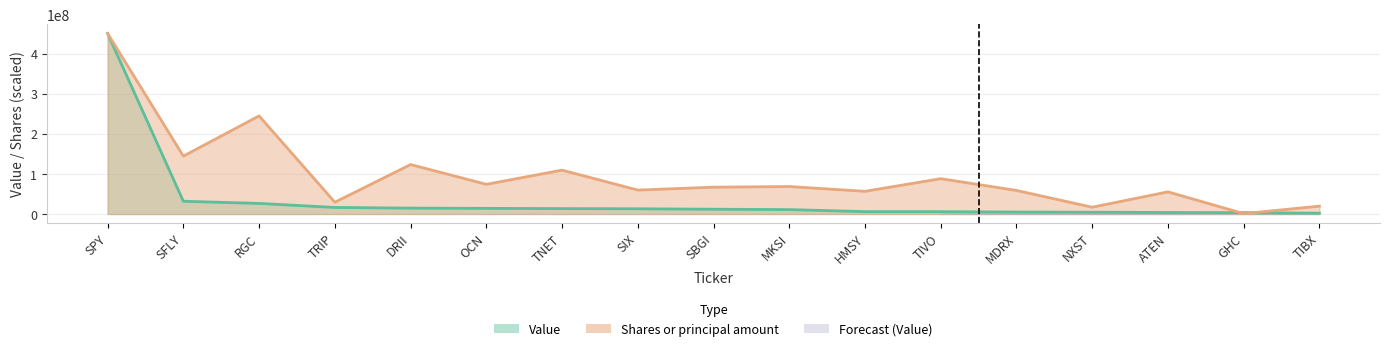

After their last crossing, which series has the higher values: Value or Shares or principal amount?

Shares or principal amount